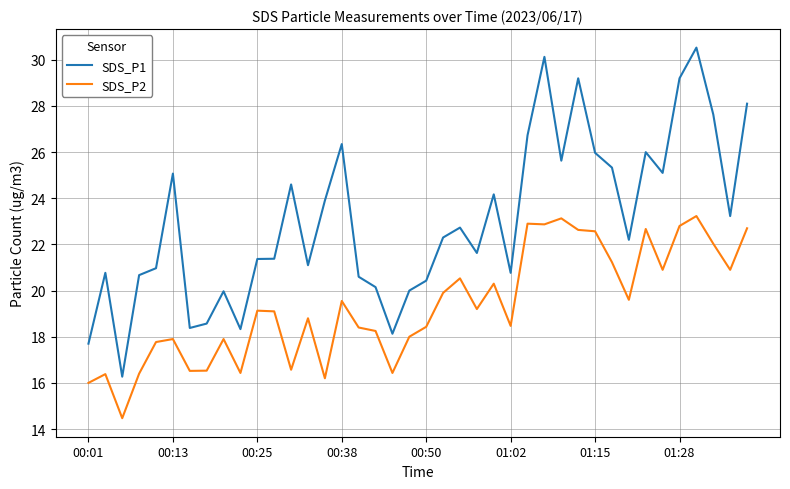

True or false: SDS_P2 and SDS_P1 cross at least once.

False